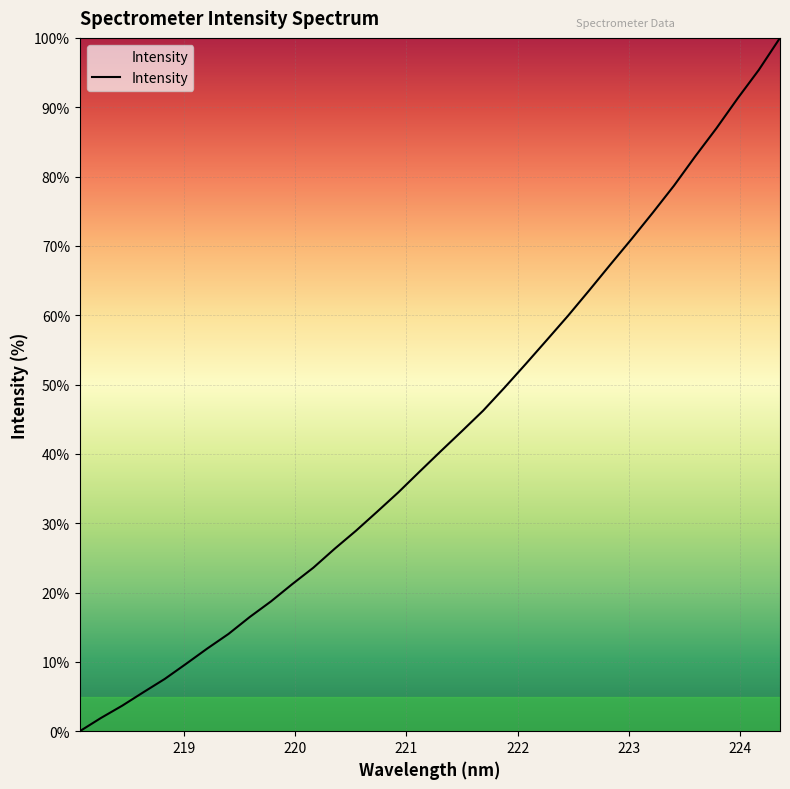

What is the difference between the maximum and minimum values?

100.0